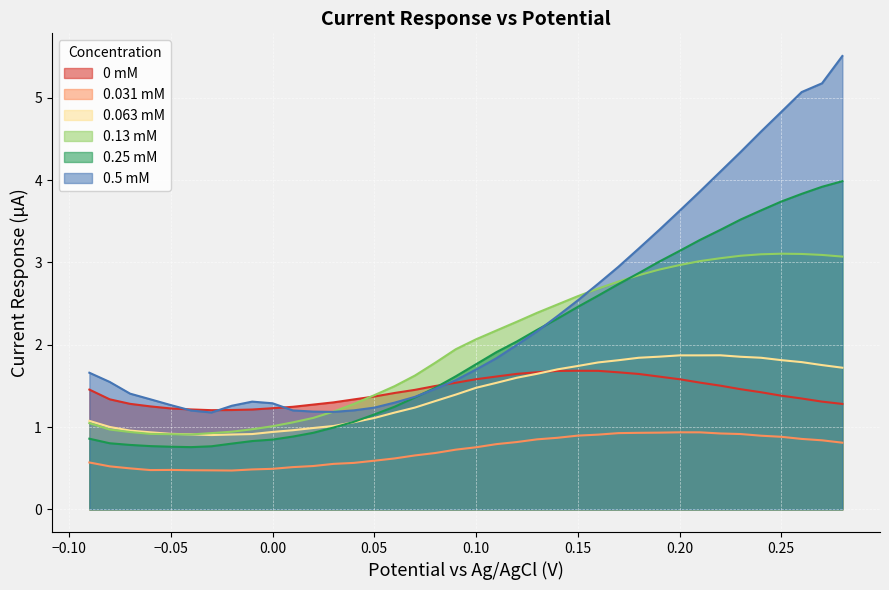

True or false: 0.063 mM and 0.13 mM intersect in this chart.

True